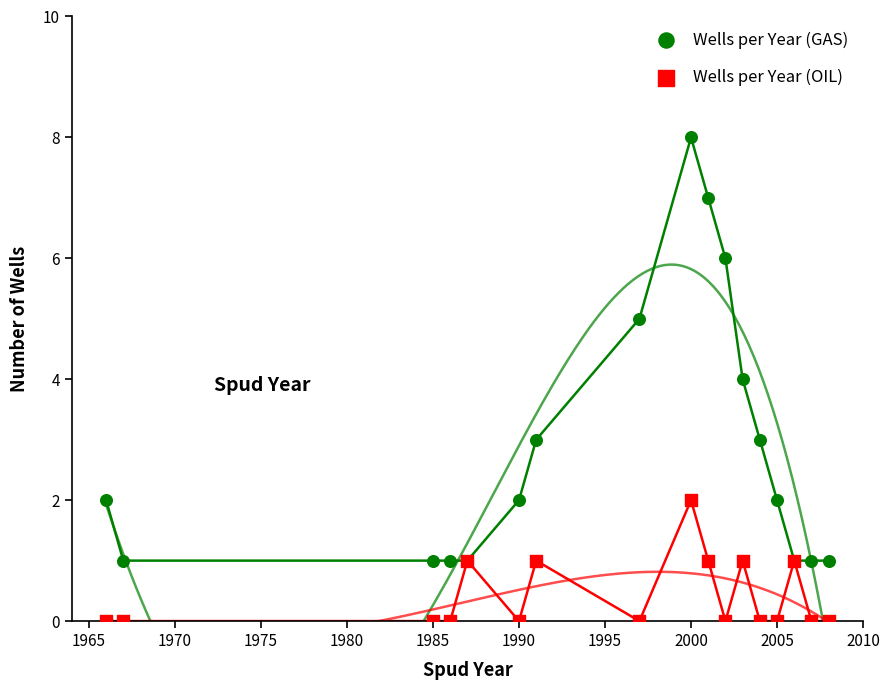

Which series reaches the maximum Y coordinate?

Wells per Year (GAS)